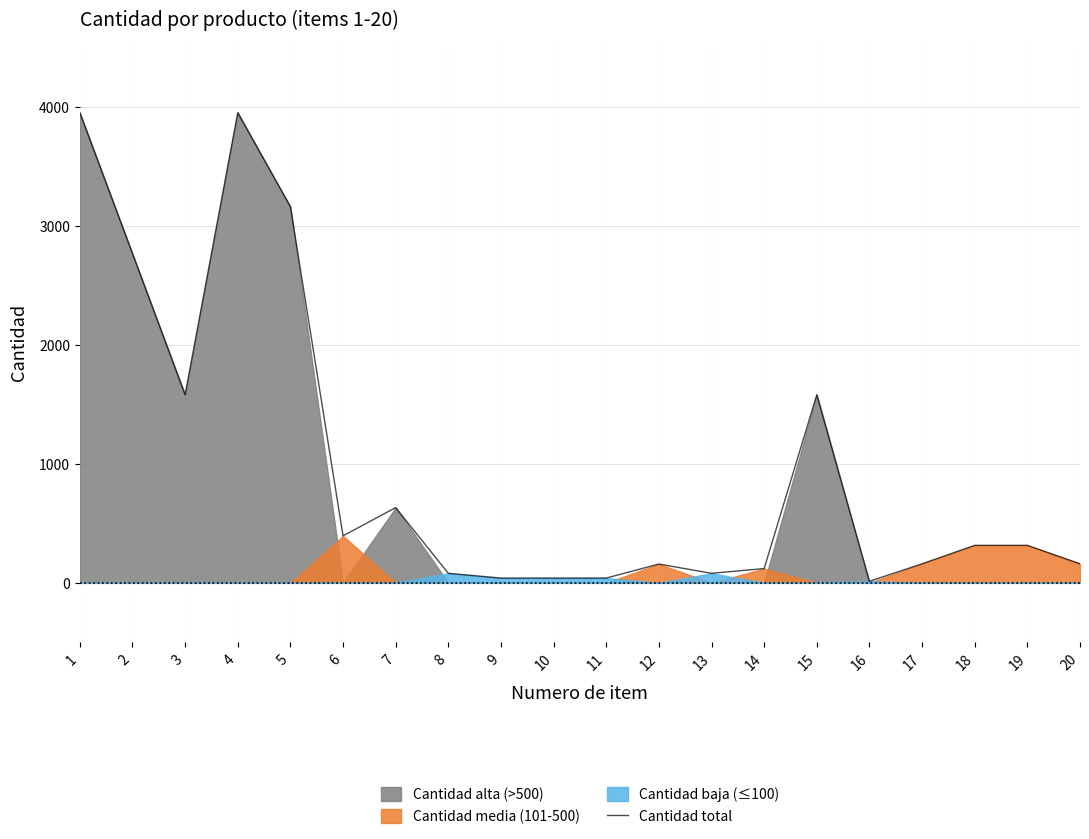

The chart shows a value of 3950 at 4. True or false?

True